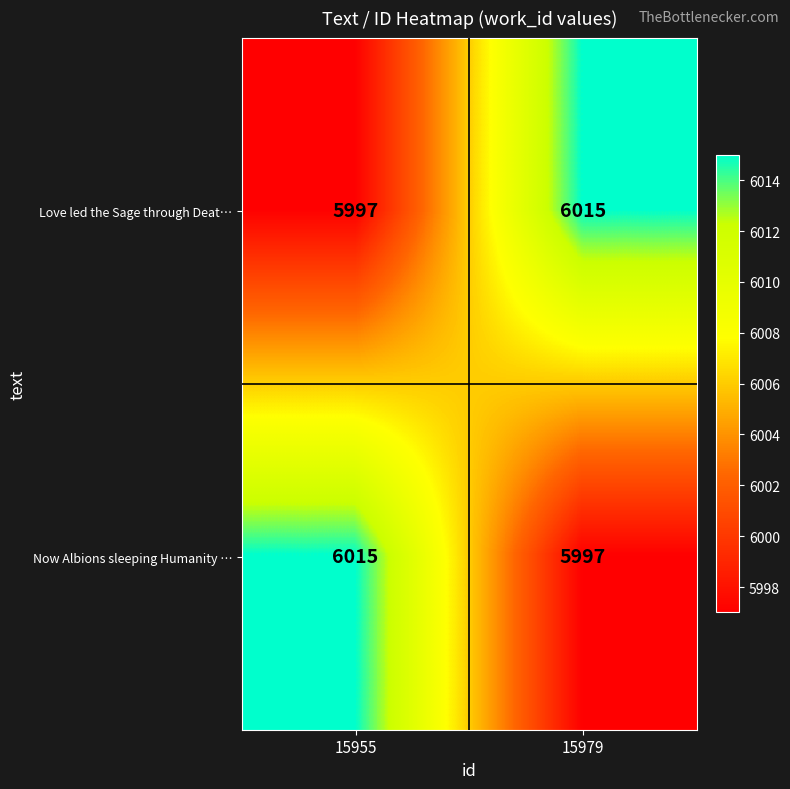

What is the smallest value displayed?

5997